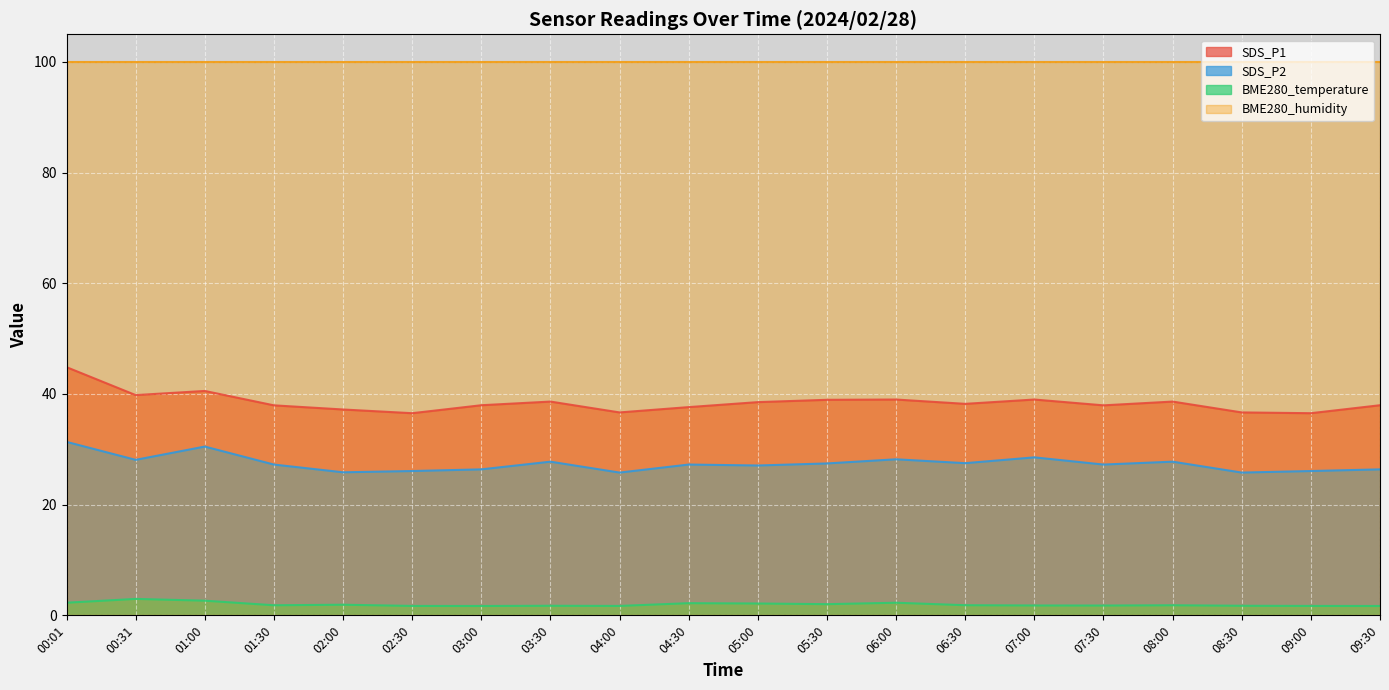

True or false: SDS_P1 has a value of 20.4 at 03:00.

False